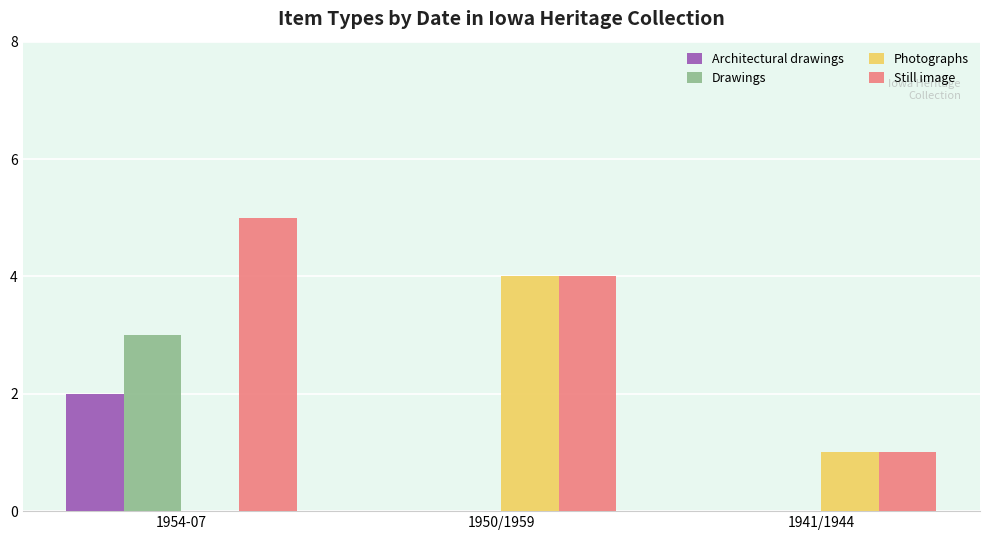

What is the sum of all Still image values?

10